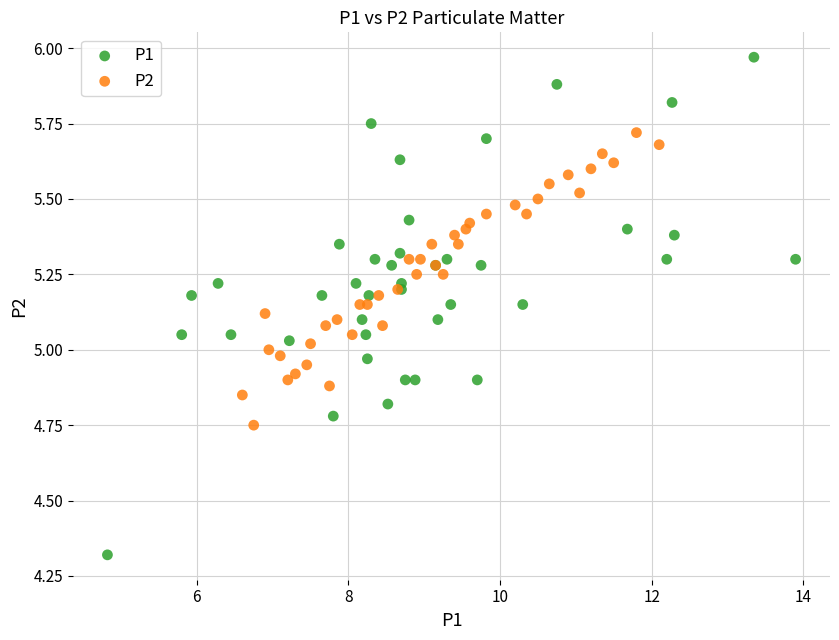

Which series reaches the minimum Y coordinate?

P1